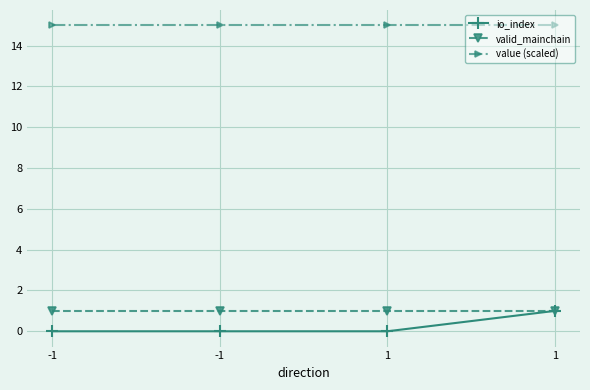

What are all the series names shown in the legend?

io_index, valid_mainchain, value (scaled)